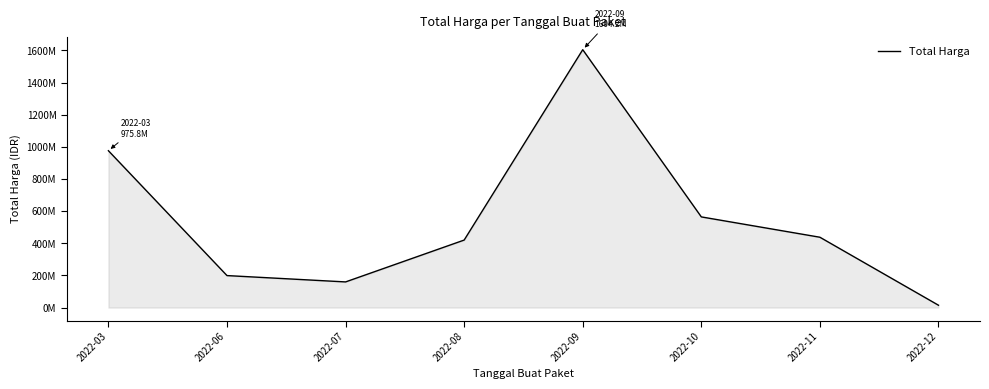

At which label is the value closest to 809454500?

2022-03